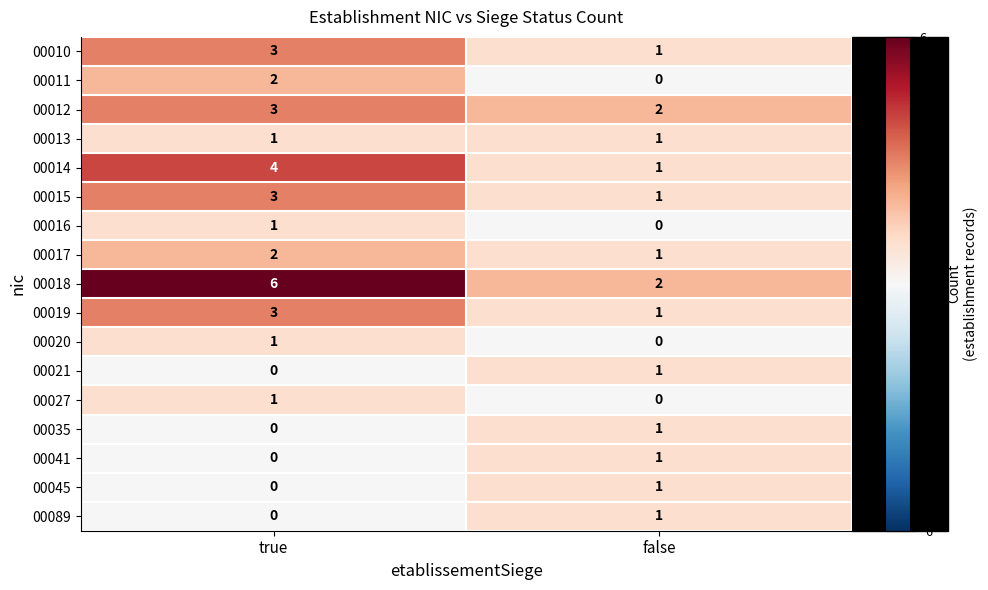

At which category is the sum across all series the highest?

true